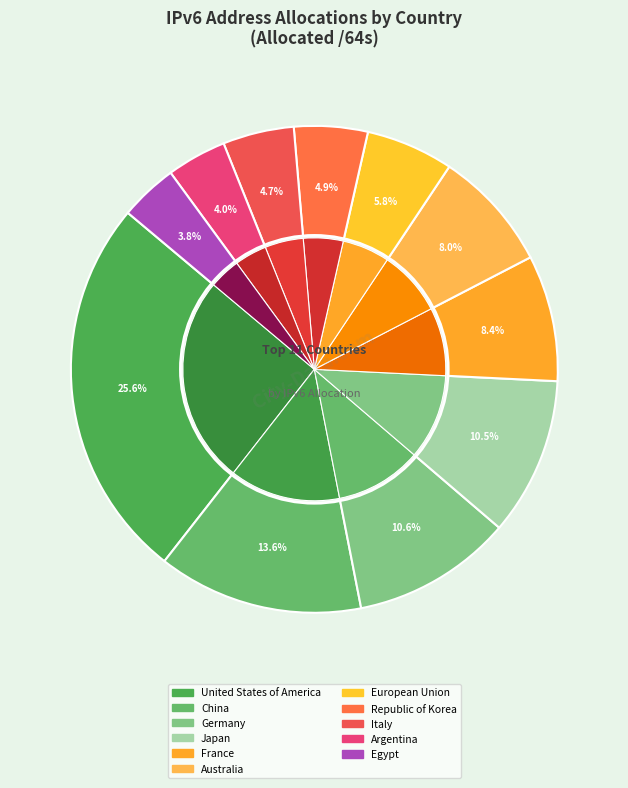

Does any single category account for the majority?

No